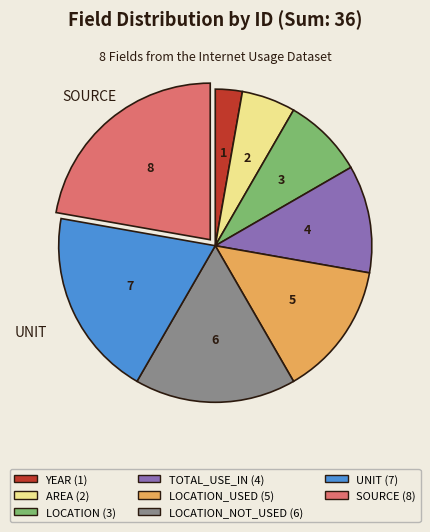

Is there a majority slice in this chart?

No